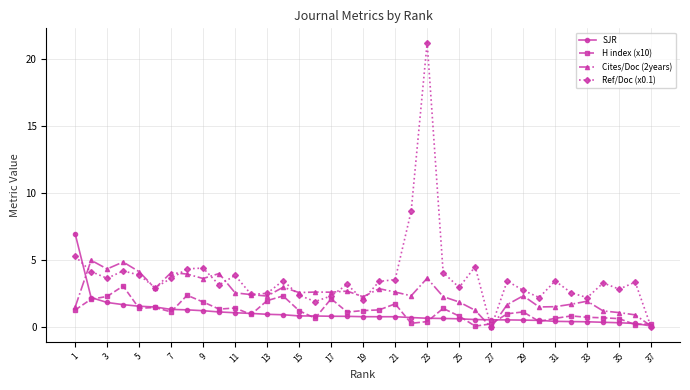

True or false: Ref/Doc (x0.1) has more than 2 points higher than both neighbors.

True